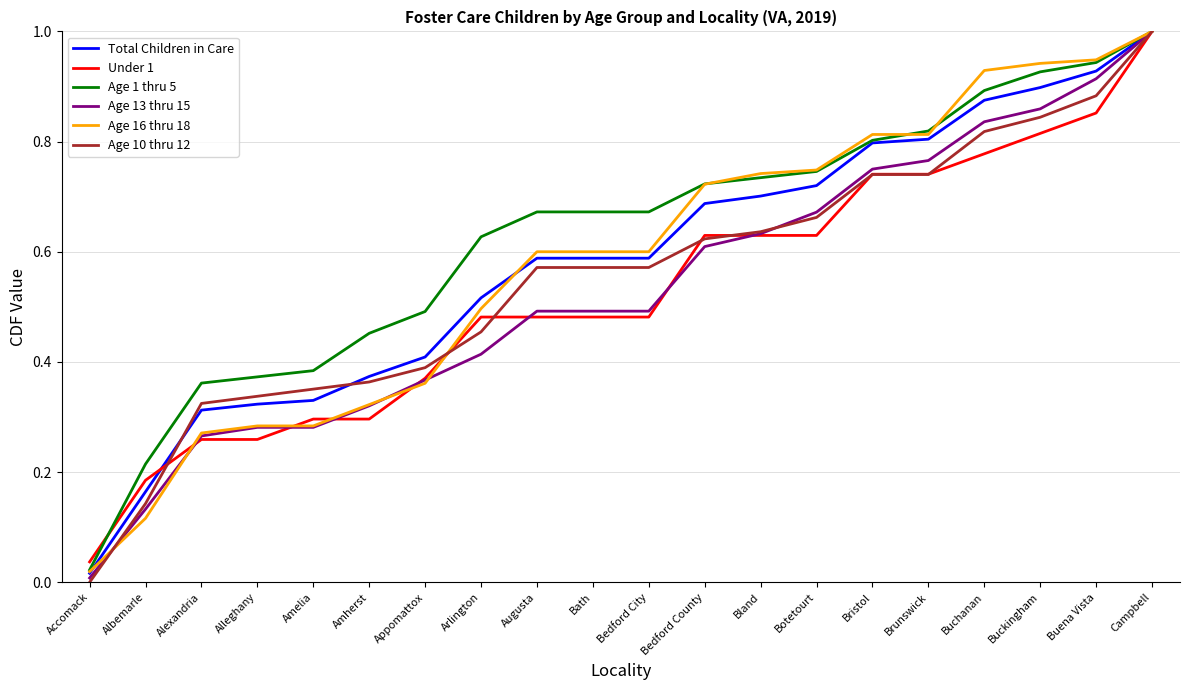

True or false: Under 1 has a value of 0.5 at Augusta.

True